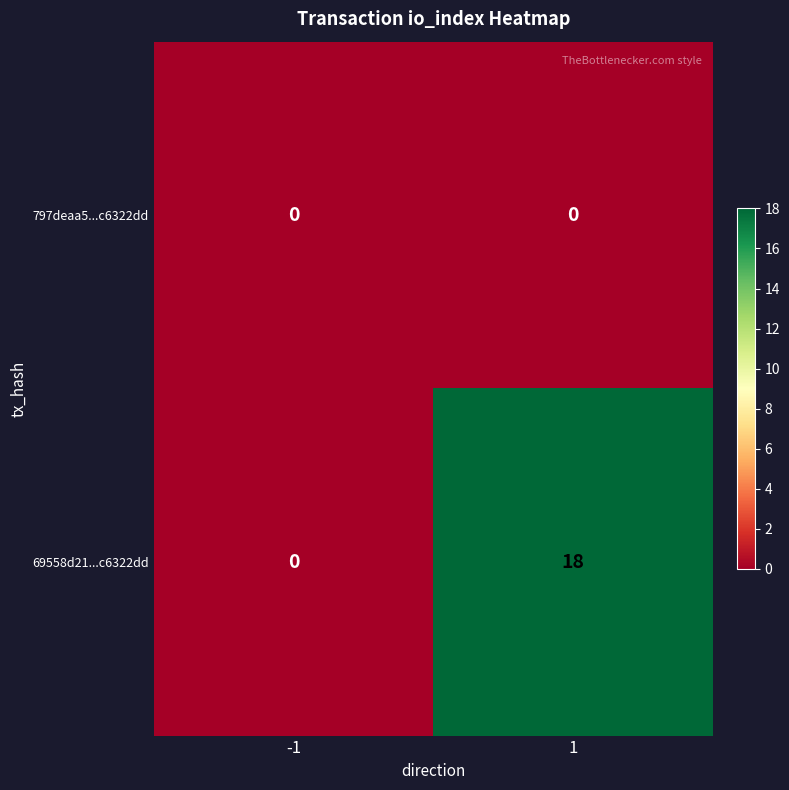

How many series are shown in this chart?

2